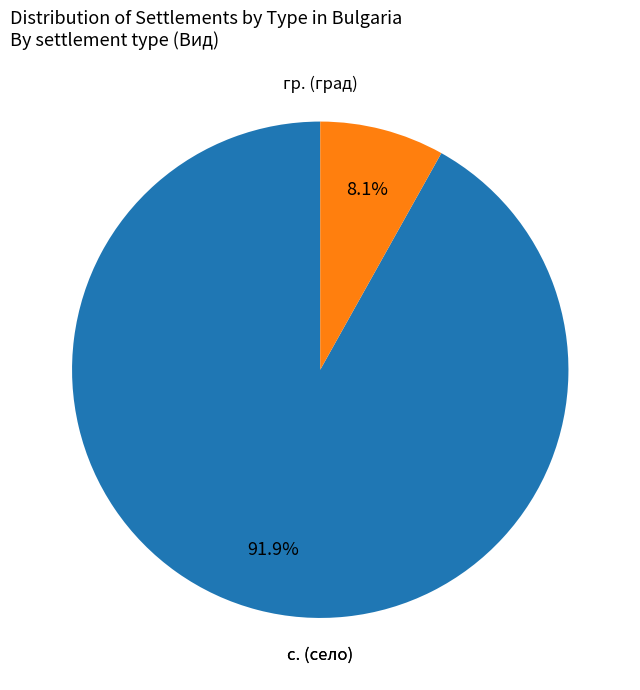

Does any single category account for the majority?

Yes